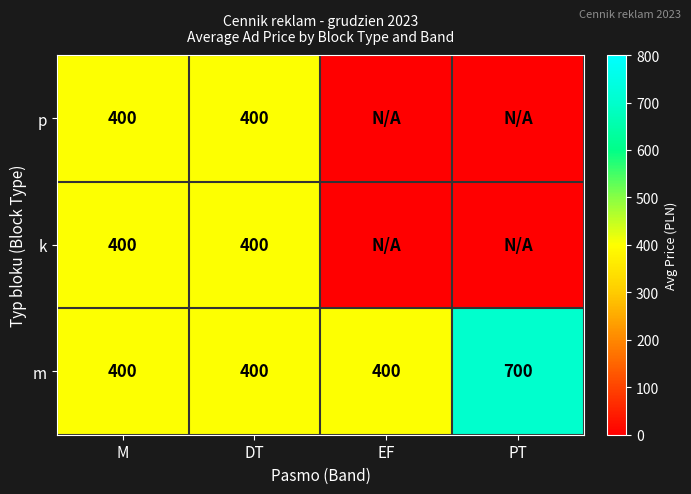

How many series are shown in this chart?

3